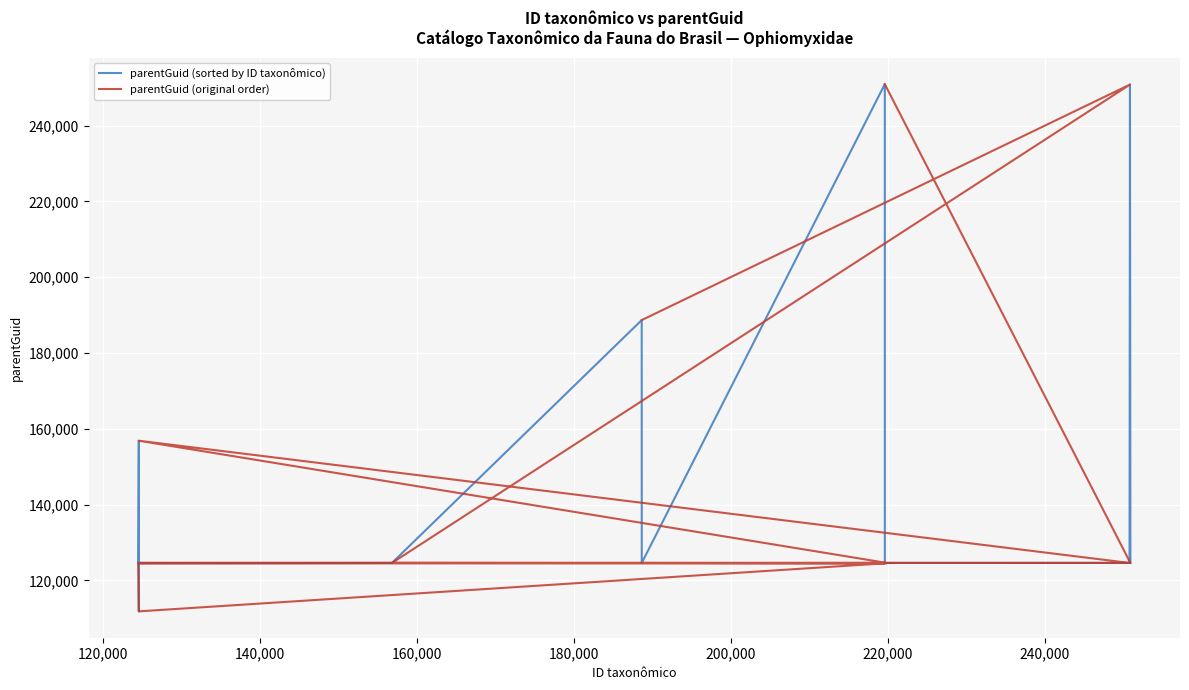

How many values in the parentGuid (original order) series are below 124602?

4